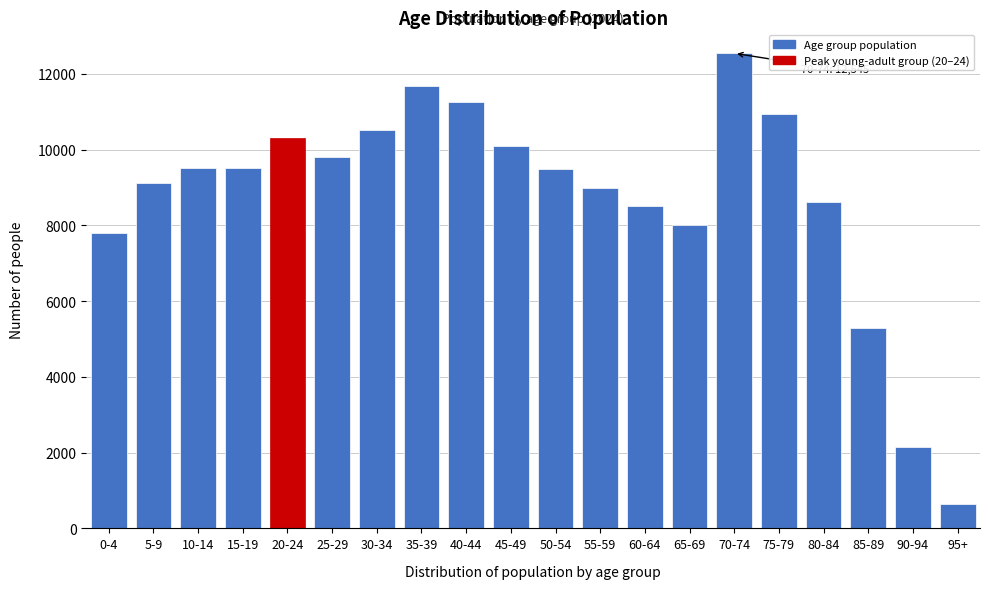

Is it true that the value at 15-19 is 14944?

False